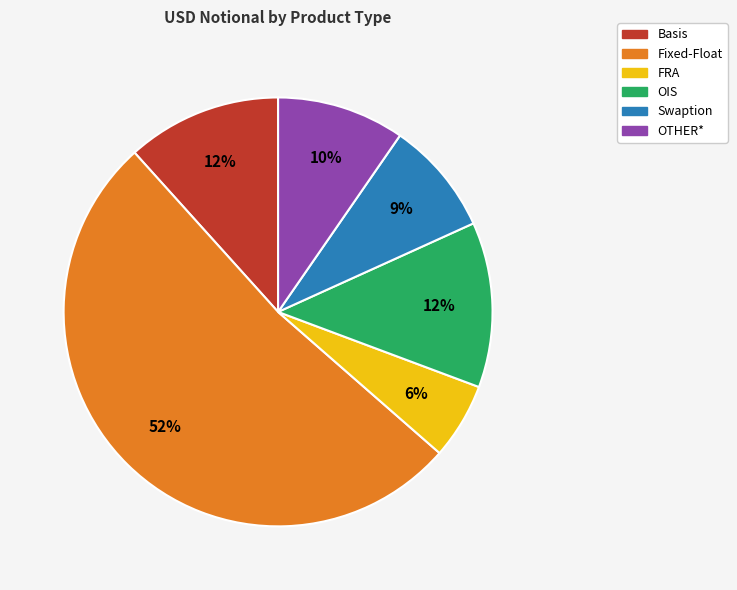

To the nearest percent, what is the difference between the Swaption and FRA slice percentages?

3%